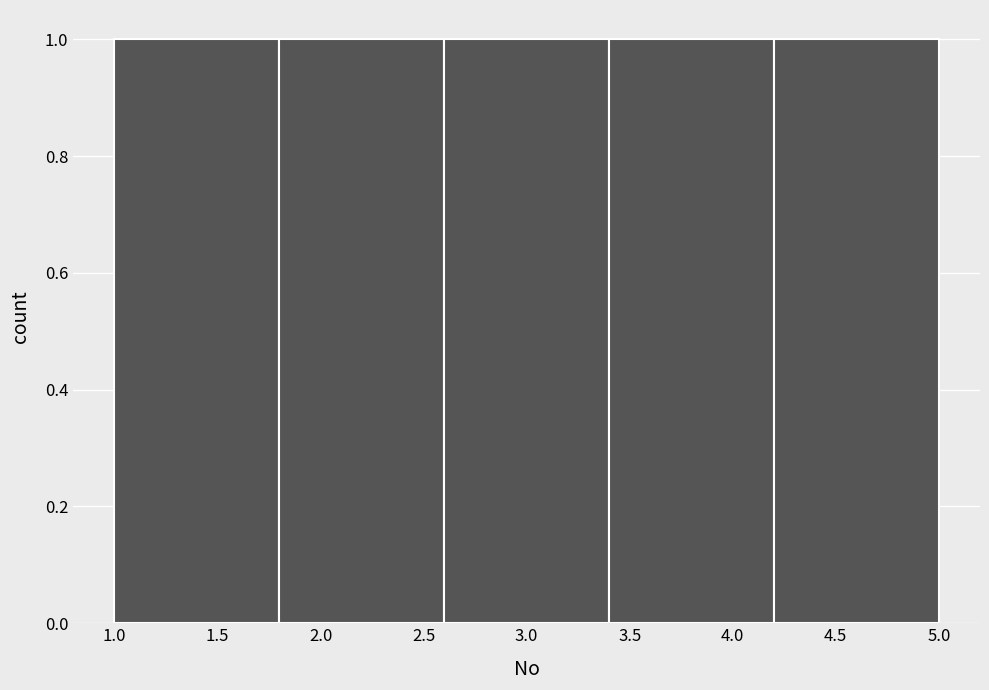

What is the height of the bar covering 3.4 to 4.2 on the x-axis? The values are not printed on the chart, so give them approximately, as read against the axis.

1